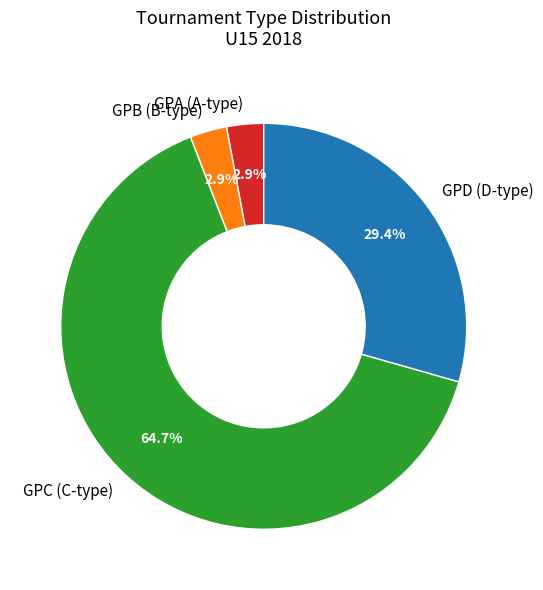

Which category accounts for the majority?

GPC (C-type)